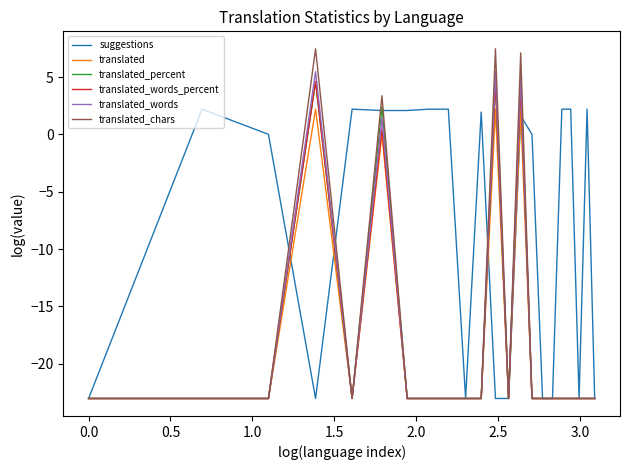

What is the lowest value of the translated series?

-23.0